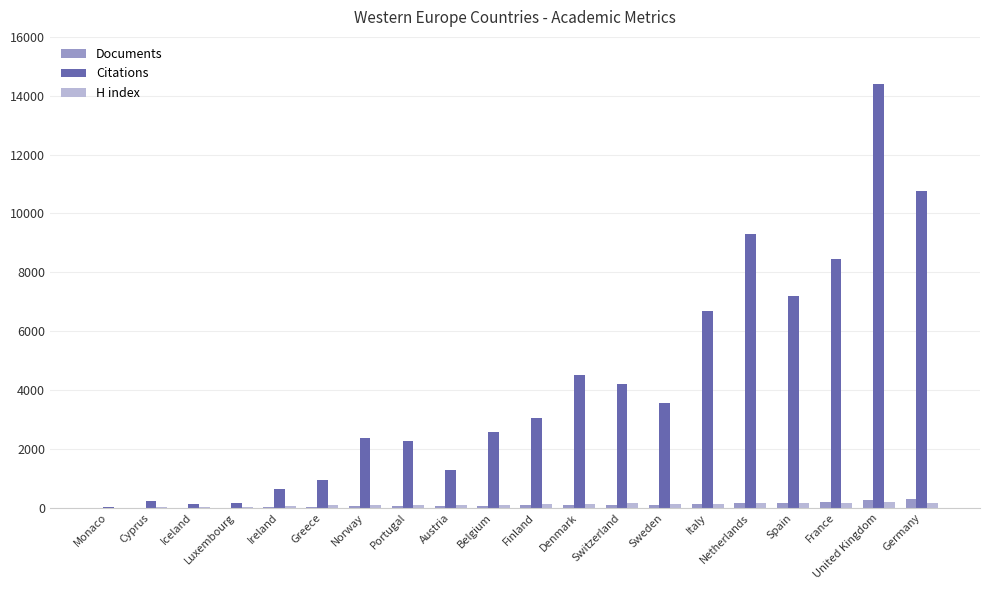

Between Cyprus and Austria, which series saw the biggest shift?

Citations